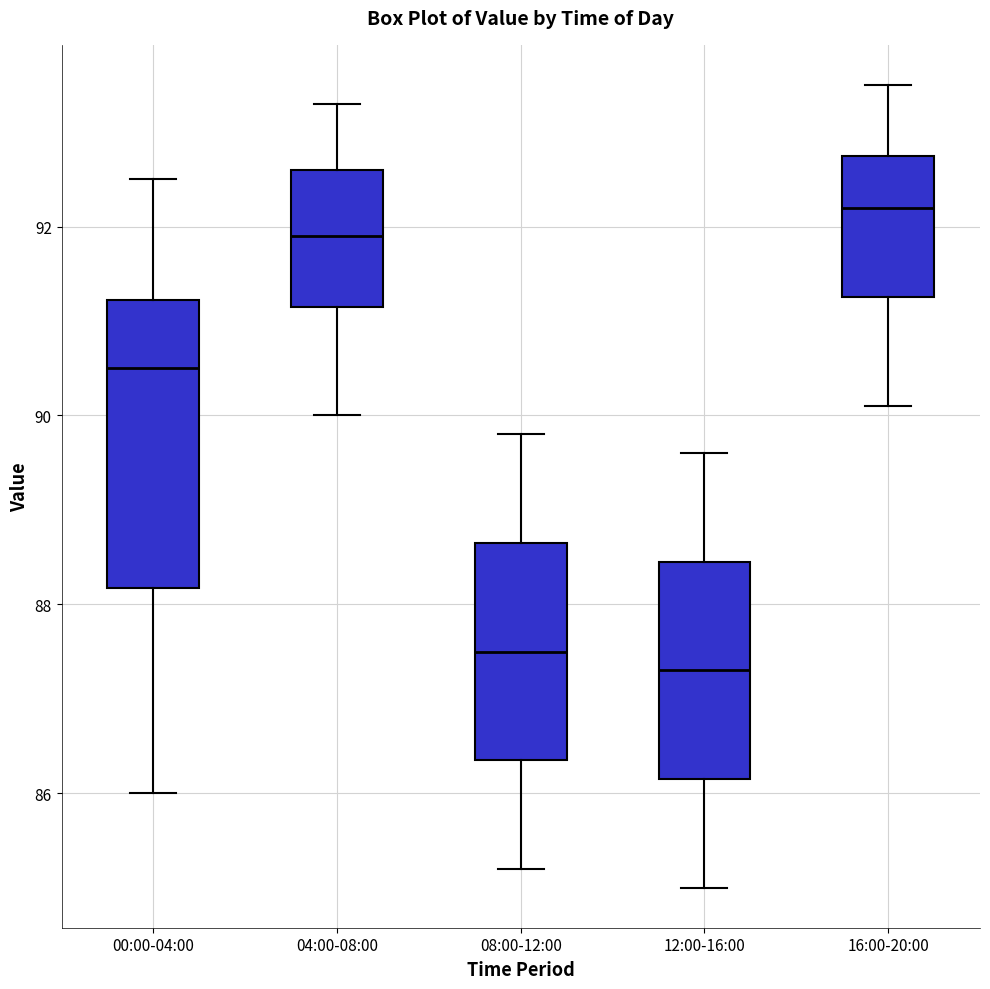

Reading left to right, read every box against the y-axis: the position of its median line, the range the box covers, and the ends of its whiskers. The values are not printed on the chart, so give them approximately, as read against the axis.

00:00-04:00: median 90.6, box 88.2 to 91.2, whiskers 86.0 to 92.6
04:00-08:00: median 92.0, box 91.2 to 92.6, whiskers 90.0 to 93.4
08:00-12:00: median 87.6, box 86.4 to 88.6, whiskers 85.2 to 89.8
12:00-16:00: median 87.4, box 86.2 to 88.4, whiskers 85.0 to 89.6
16:00-20:00: median 92.2, box 91.2 to 92.8, whiskers 90.2 to 93.6